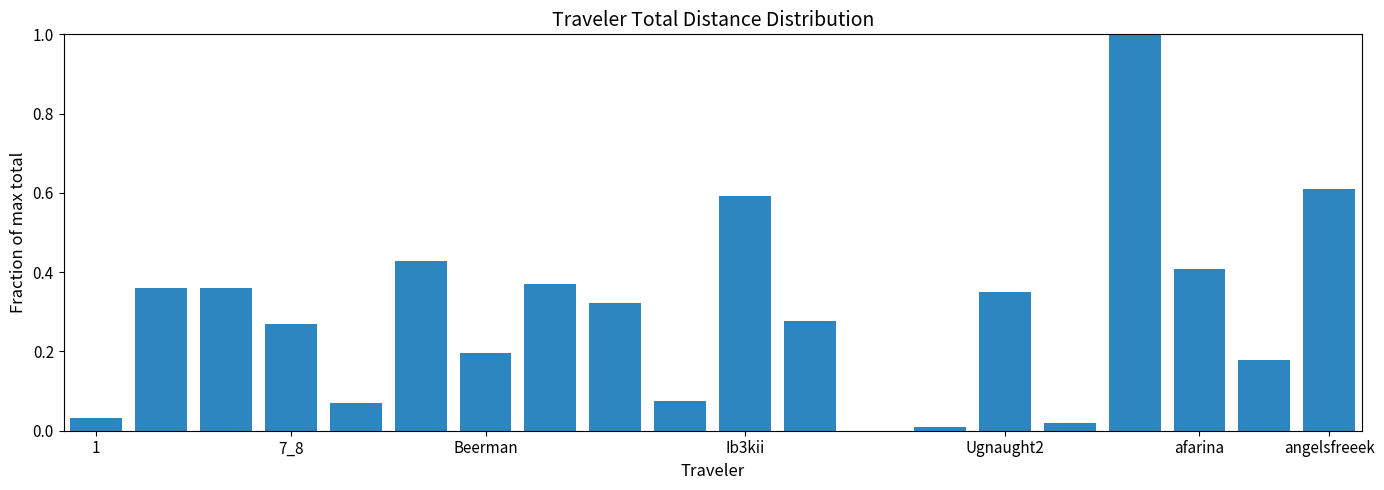

What is the maximum value shown in the chart?

1.0